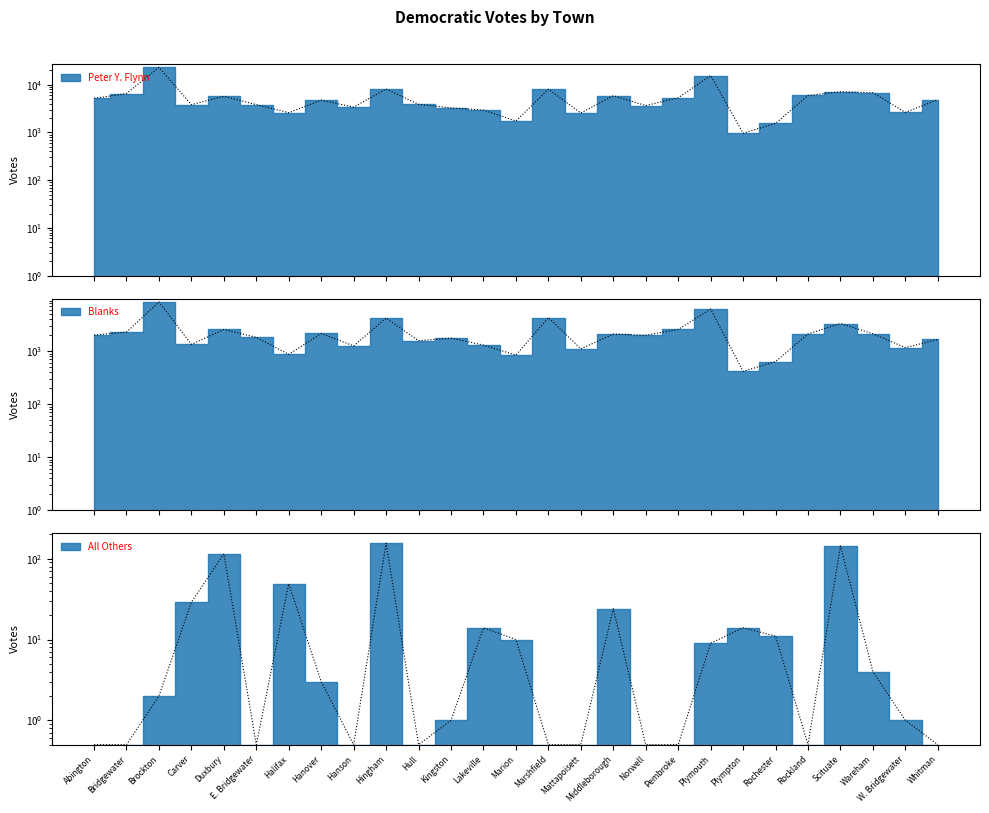

What is the maximum value shown in the chart?

23188.0